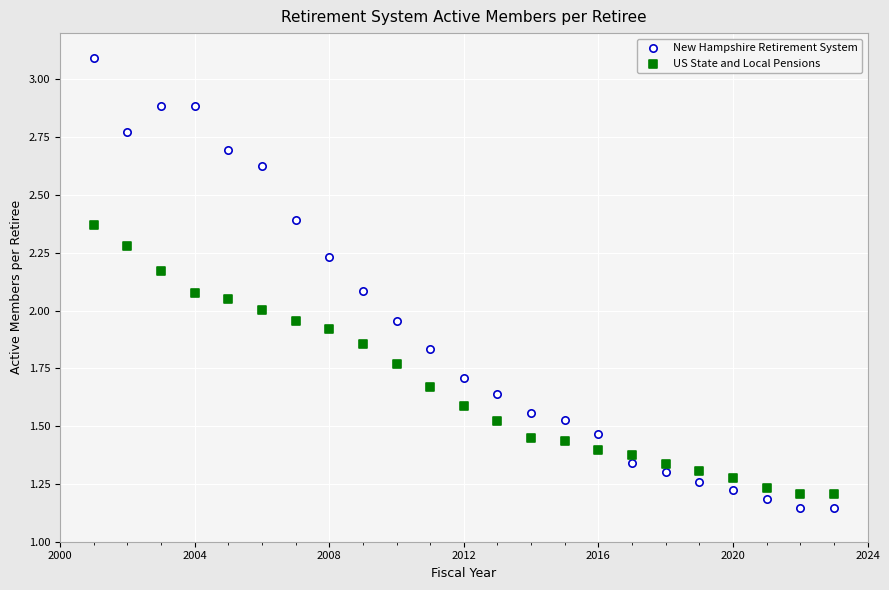

What is the X range (max minus min) for the scatter plot?

22.0